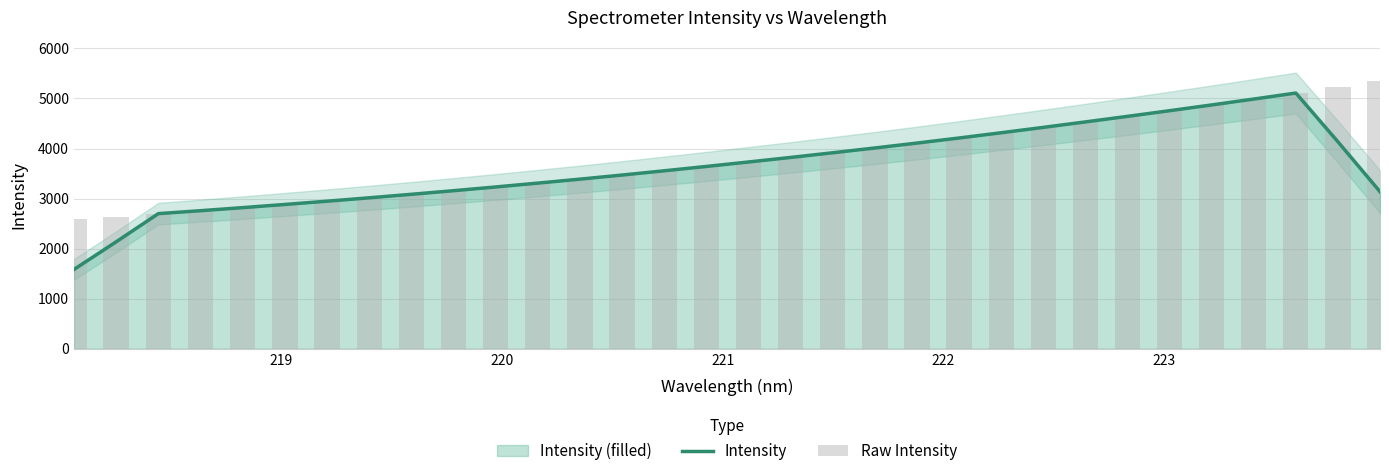

Is it true that Raw Intensity equals 2117.5 at 23?

False